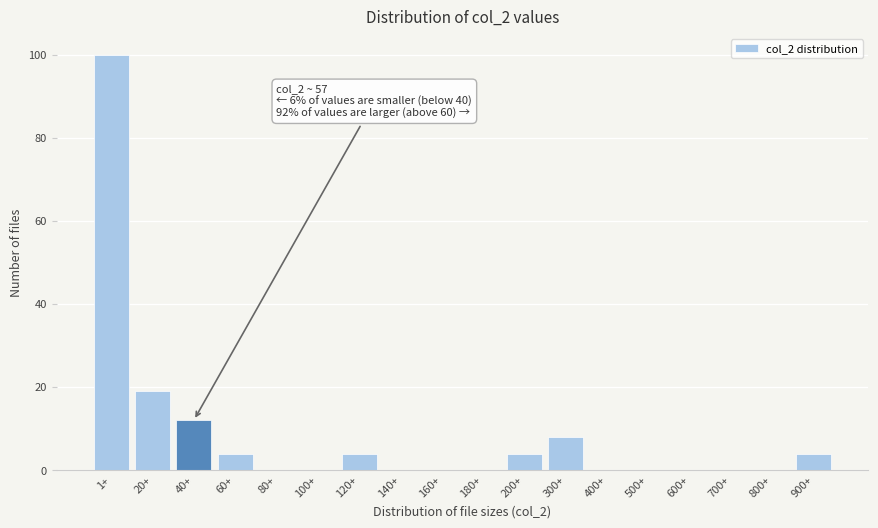

Reading left to right, what are all the values shown in this chart?

1+=100	20+=19	40+=12	60+=4	80+=0	100+=0	120+=4	140+=0	160+=0	180+=0	200+=4	300+=8	400+=0	500+=0	600+=0	700+=0	800+=0	900+=4